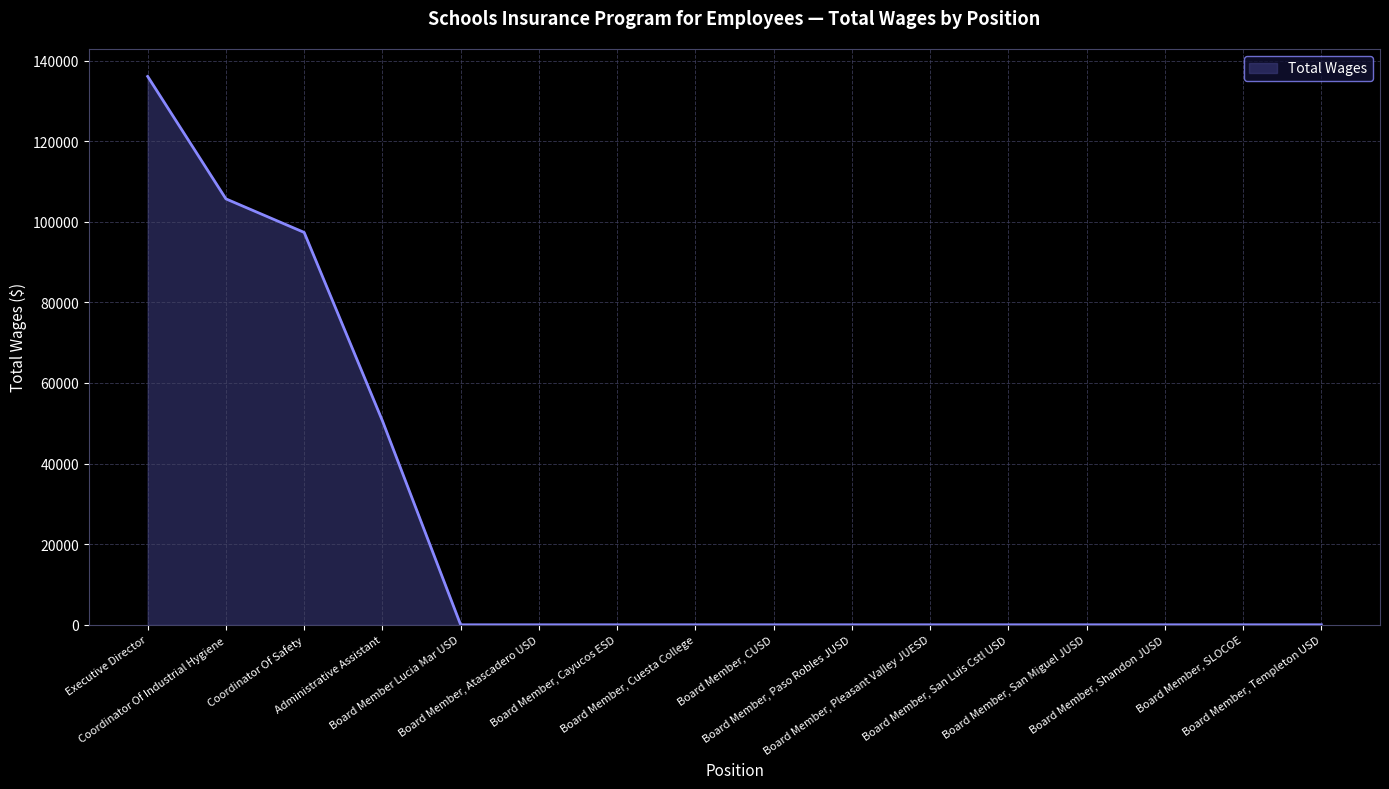

Where is the data nearest to the value 68032?

Administrative Assistant